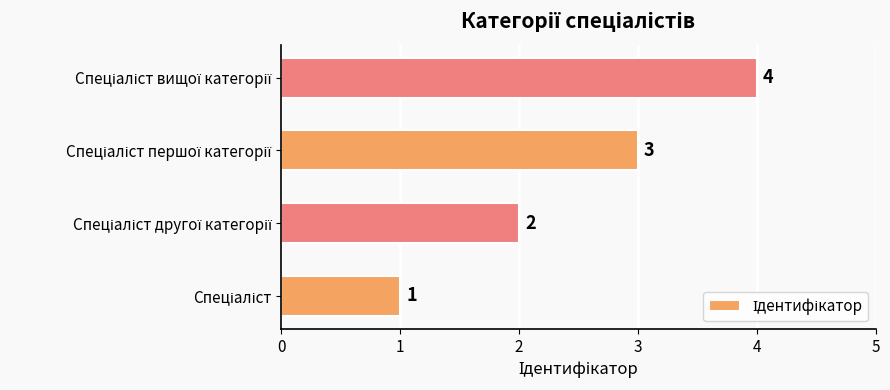

Count the values in the range 2 to 4.

3